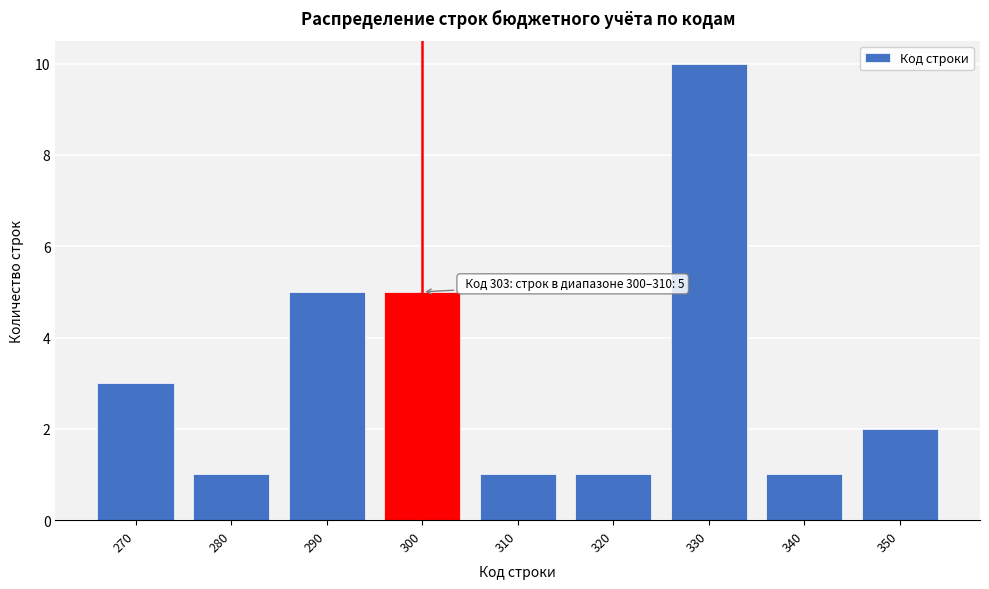

Reading left to right, what are all the values shown in this chart?

3	1	5	5	1	1	10	1	2